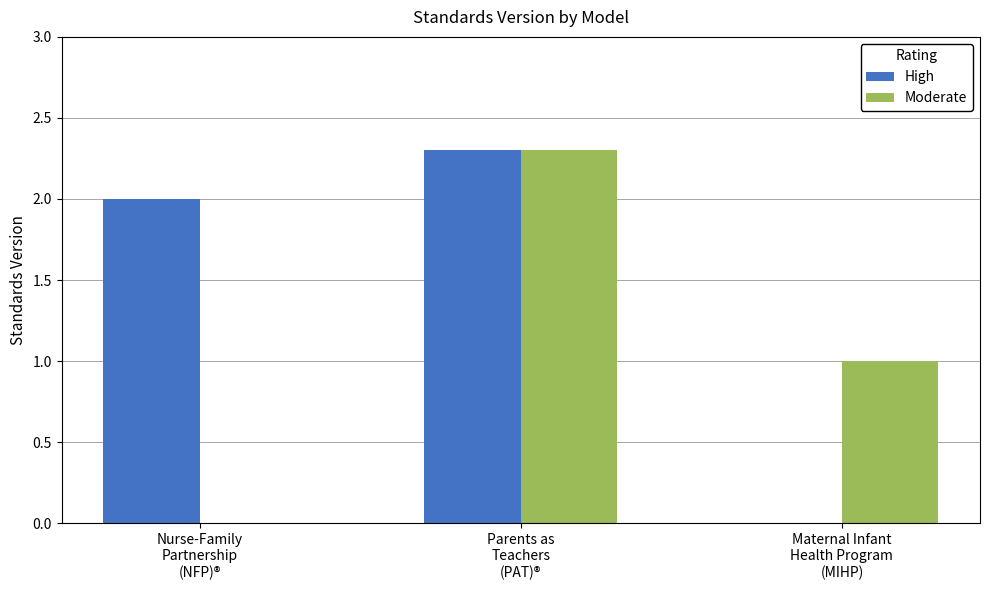

Reading left to right, what are all the values shown in this chart?

High: Nurse-Family
Partnership
(NFP)®=2.0	Parents as
Teachers
(PAT)®=2.3	Maternal Infant
Health Program
(MIHP)=0.0
Moderate: Nurse-Family
Partnership
(NFP)®=0.0	Parents as
Teachers
(PAT)®=2.3	Maternal Infant
Health Program
(MIHP)=1.0